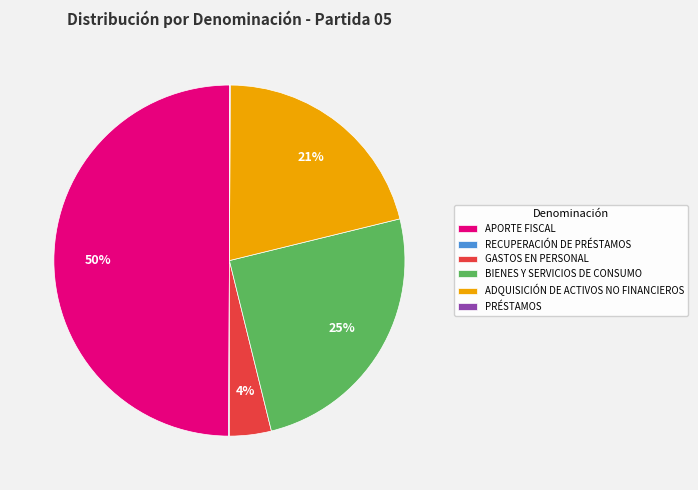

To the nearest percent, what is the difference between the largest and smallest slice percentages?

50%